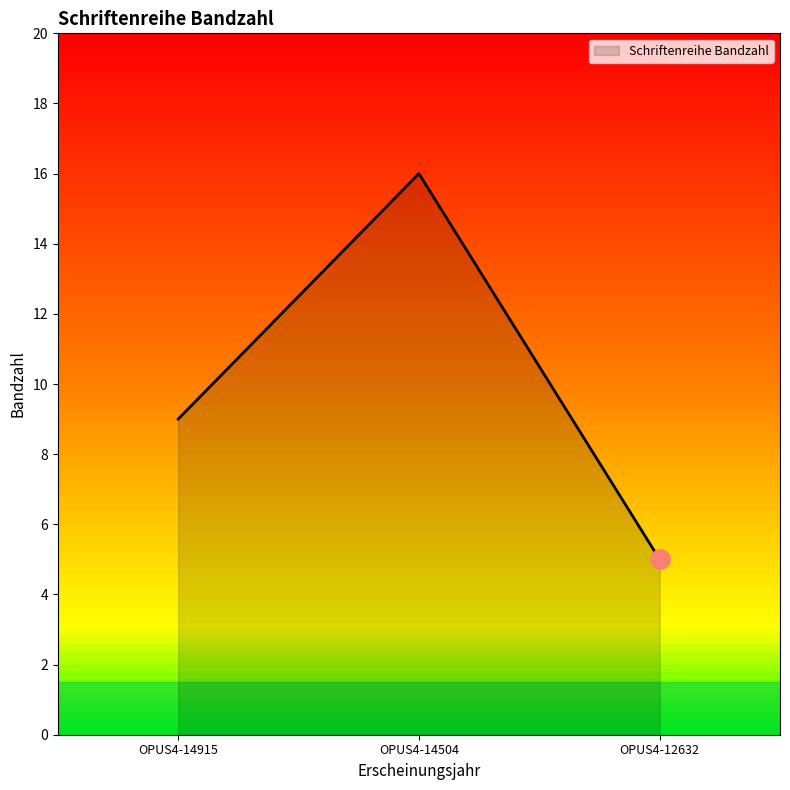

Which category has the lowest value across all series?

OPUS4-12632